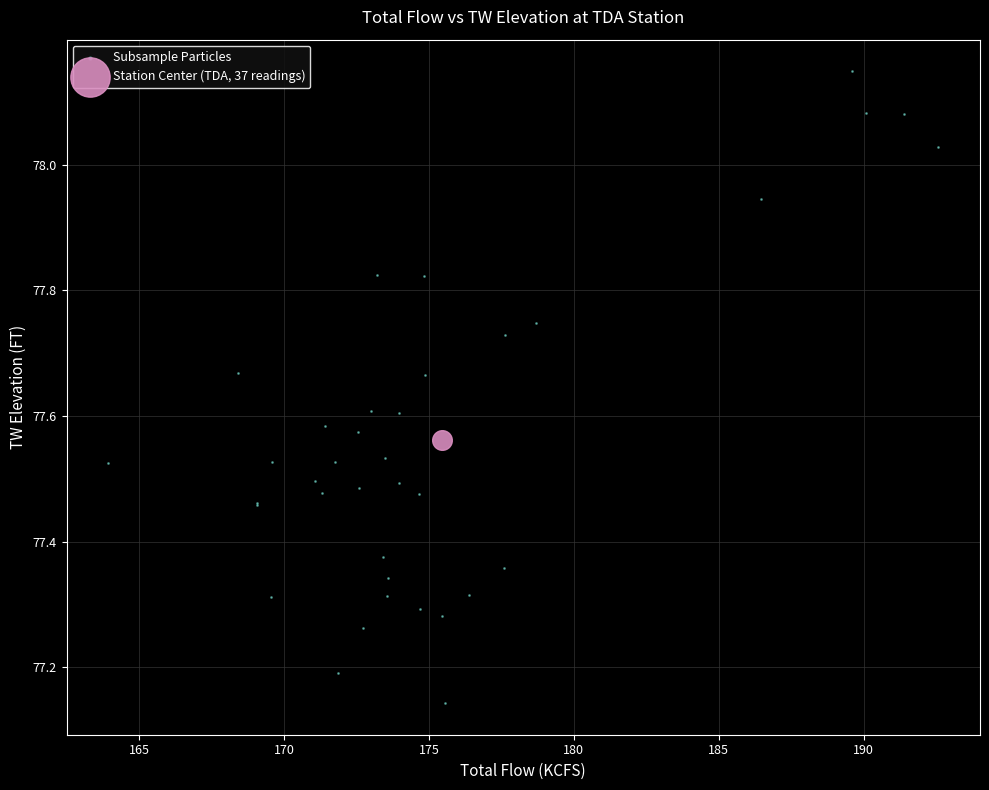

What are all the series names shown in the legend?

Subsample Particles, Station Center (TDA, 37 readings)